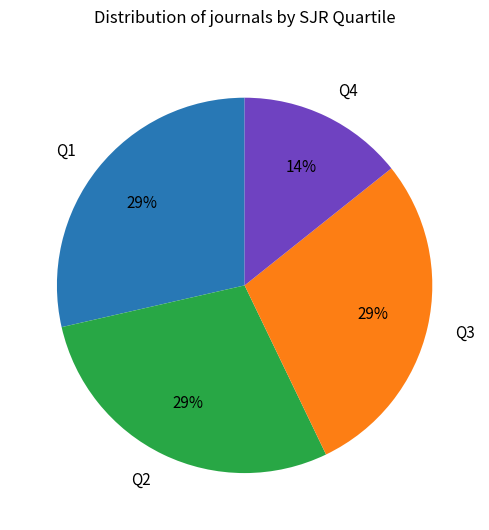

True or false: Q1 accounts for 29% of the total.

True